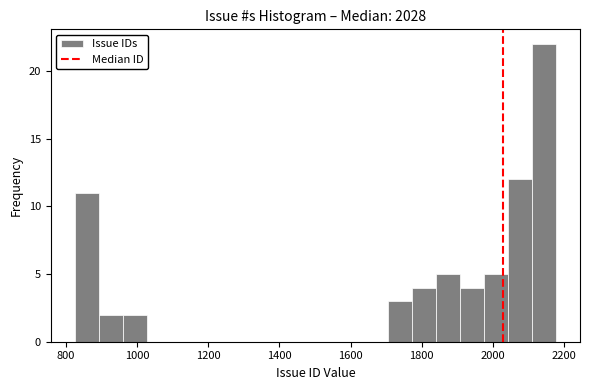

Around what value on the x-axis is the tallest bar? Give the approximate position of its centre, as read against the axis.

2140